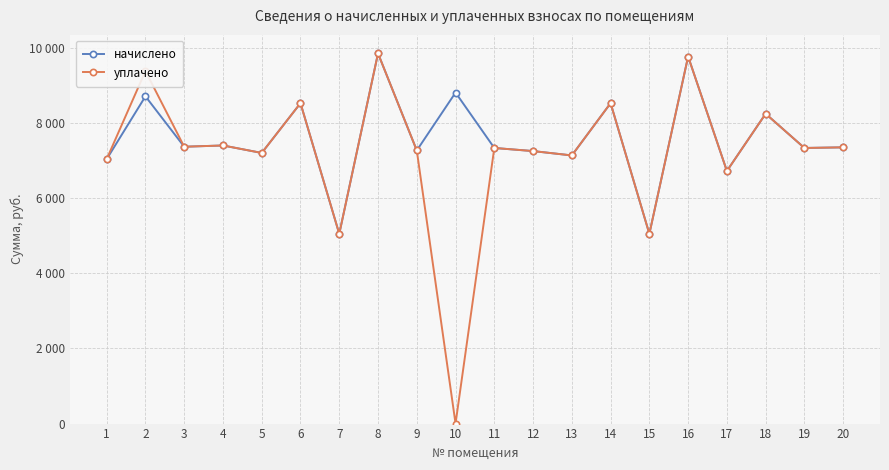

What are all the series names shown in the legend?

начислено, уплачено